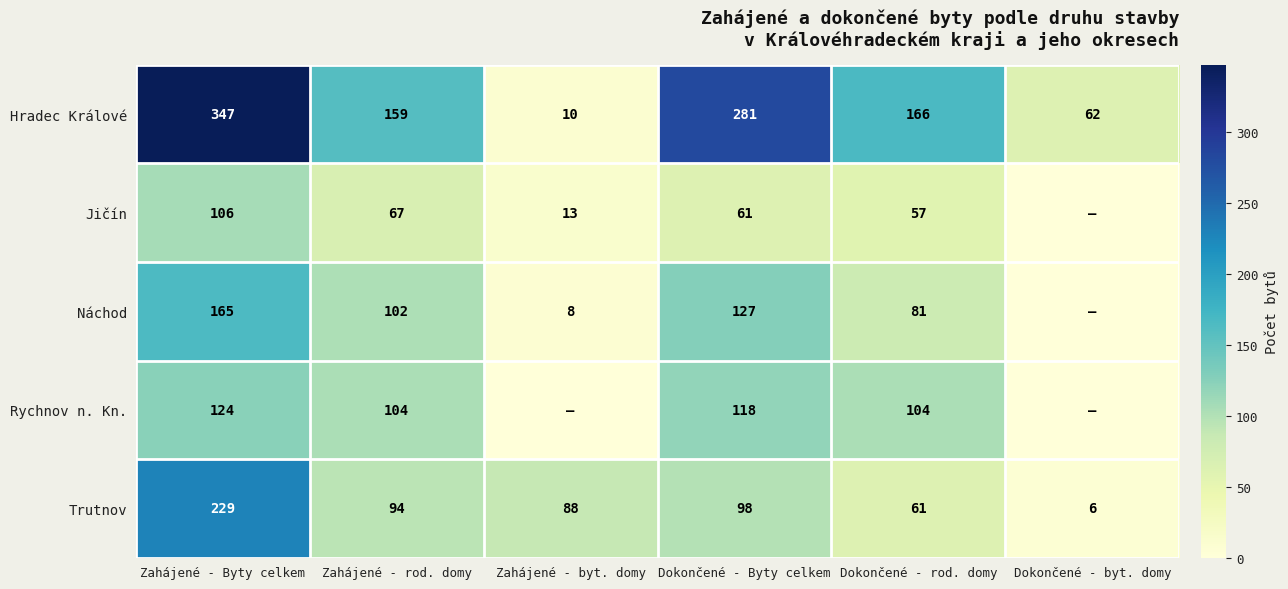

Is the value of Jičín at Zahájené - Byty celkem greater than the value of Rychnov n. Kn. at Dokončené - rod. domy?

Yes